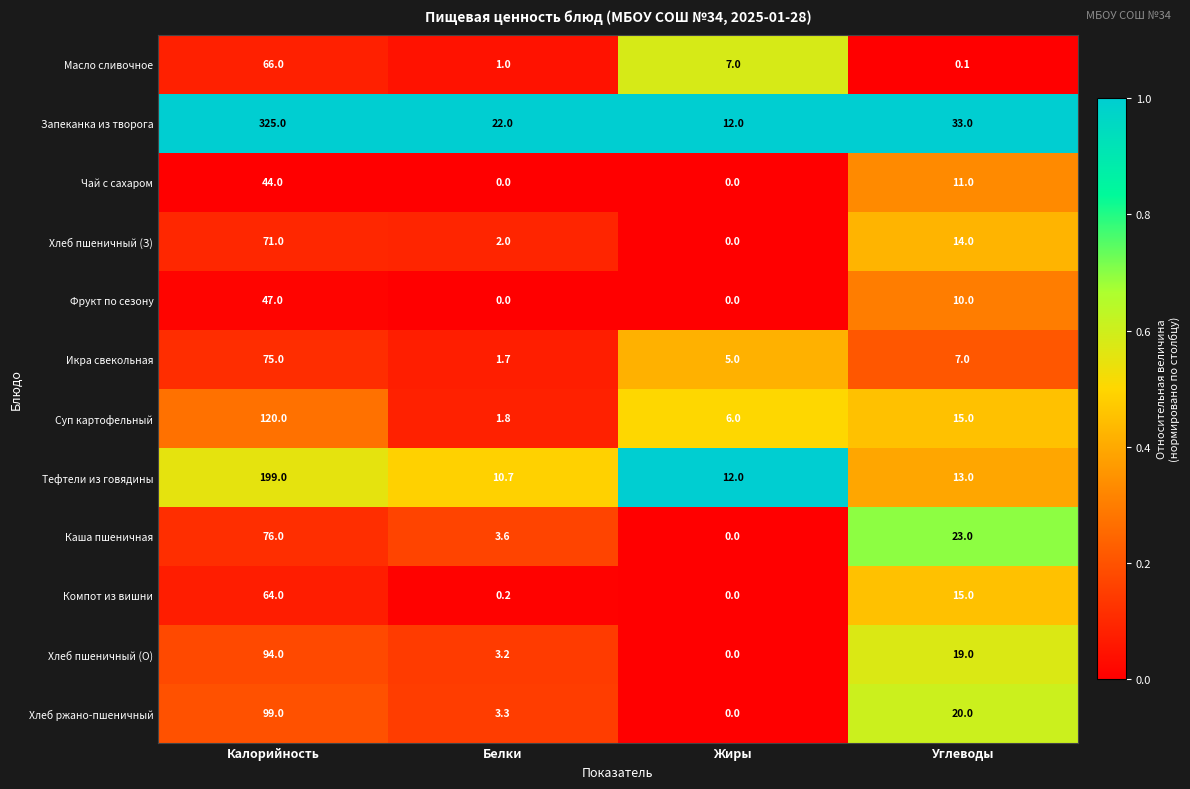

Which series has the largest total across all categories?

Запеканка из творога